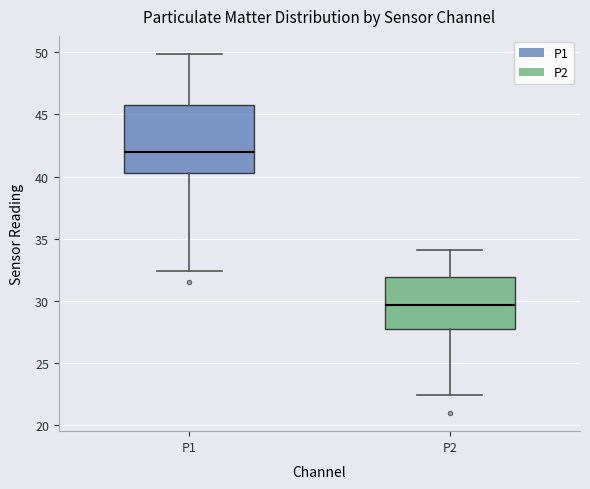

Where does the upper whisker of the box for P1 end on the y-axis? The values are not printed on the chart, so give them approximately, as read against the axis.

50.0